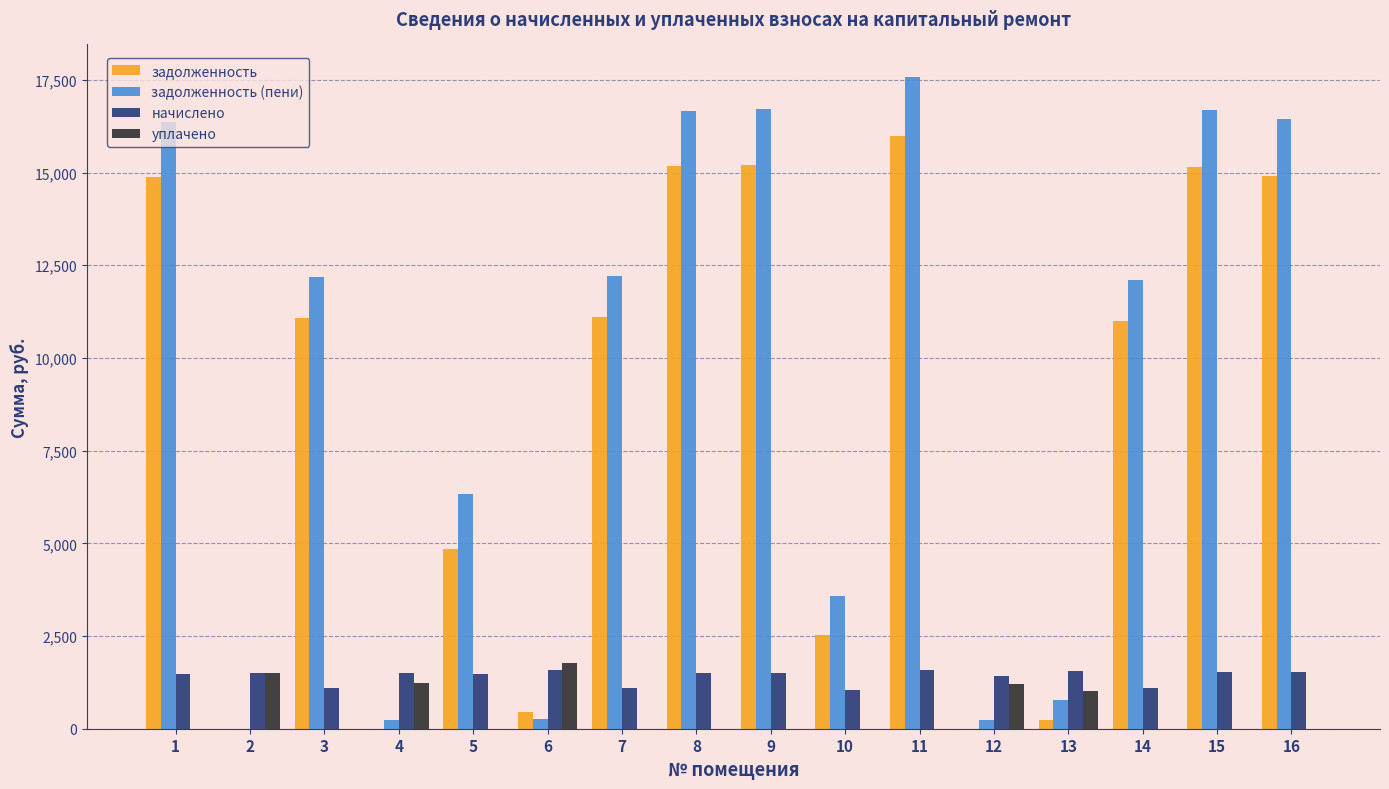

Is it true that задолженность (пени) equals 18607.5 at 14?

False